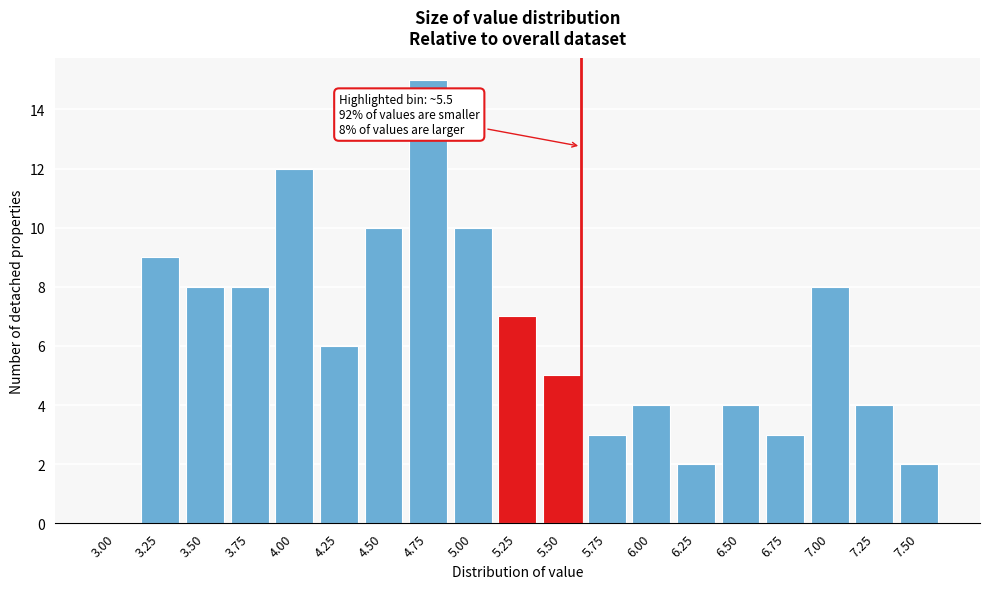

Reading left to right, transcribe all the data shown in this chart.

3.00=0	3.25=9	3.50=8	3.75=8	4.00=12	4.25=6	4.50=10	4.75=15	5.00=10	5.25=7	5.50=5	5.75=3	6.00=4	6.25=2	6.50=4	6.75=3	7.00=8	7.25=4	7.50=2